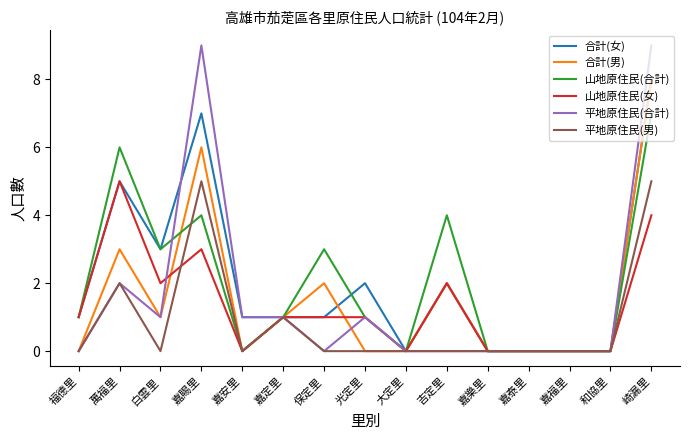

Count the number of data series in this chart.

6